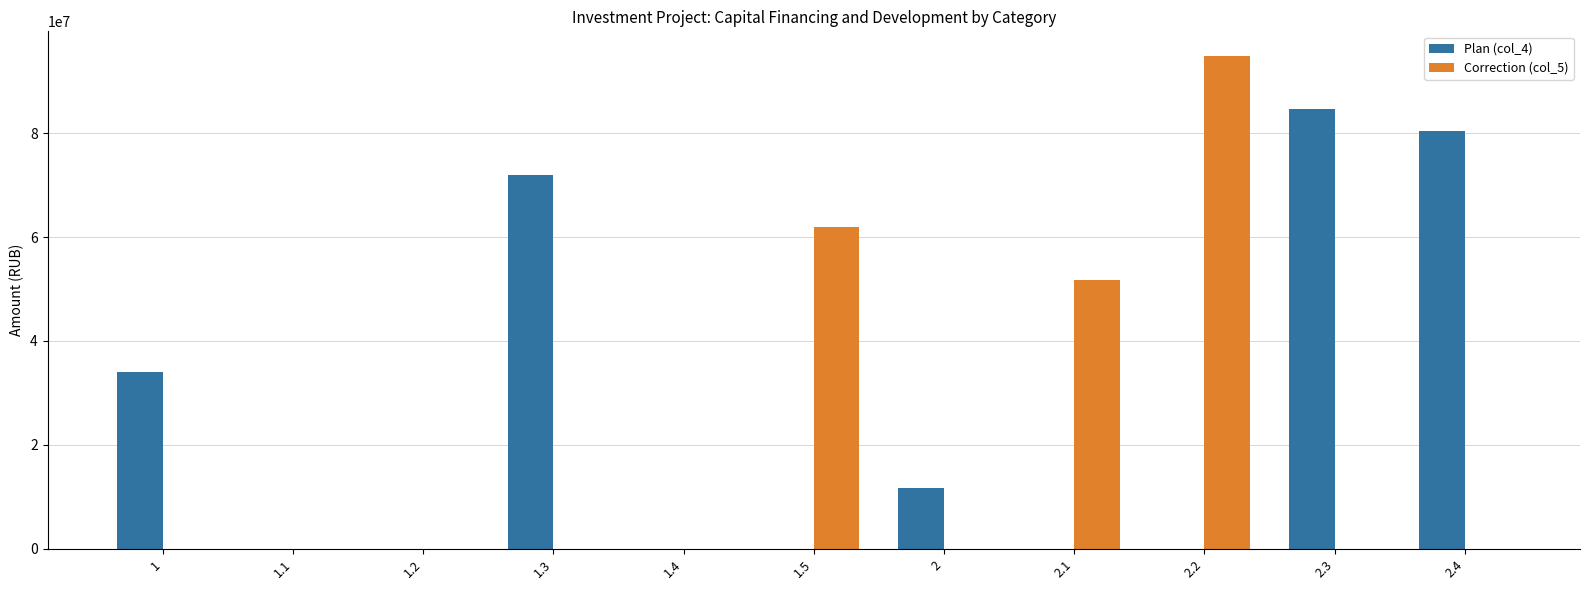

How many groups of bars are there?

11